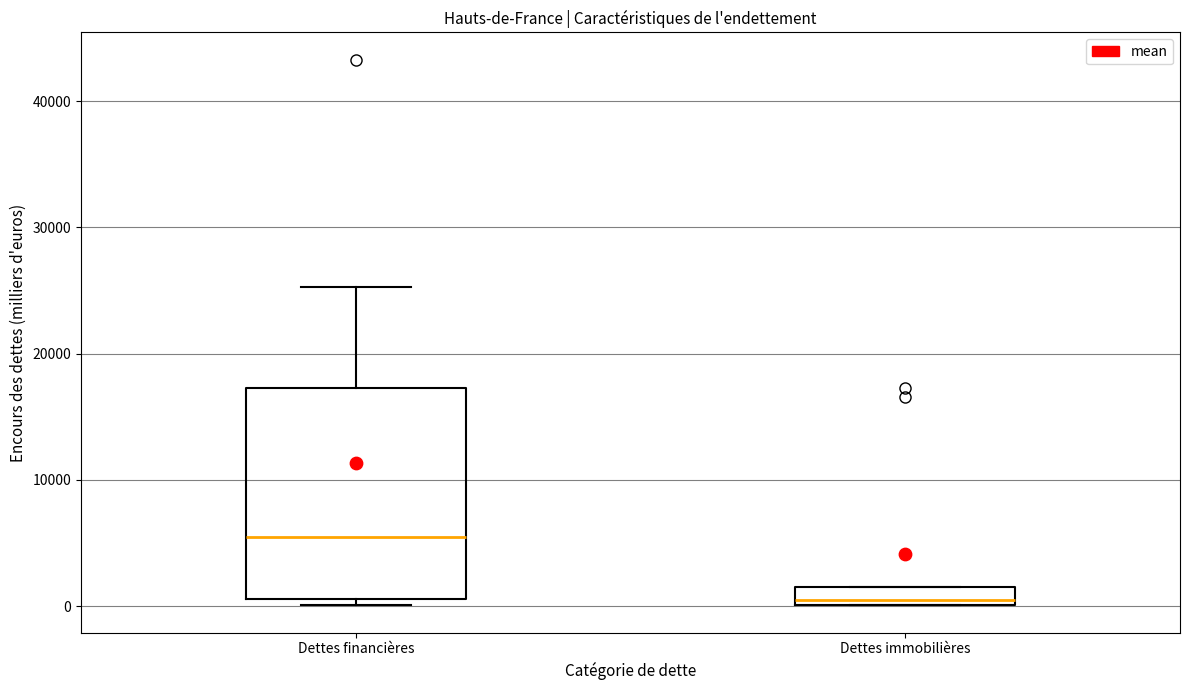

Where is the upper edge of the box for Dettes financières on the y-axis? The values are not printed on the chart, so give them approximately, as read against the axis.

17000